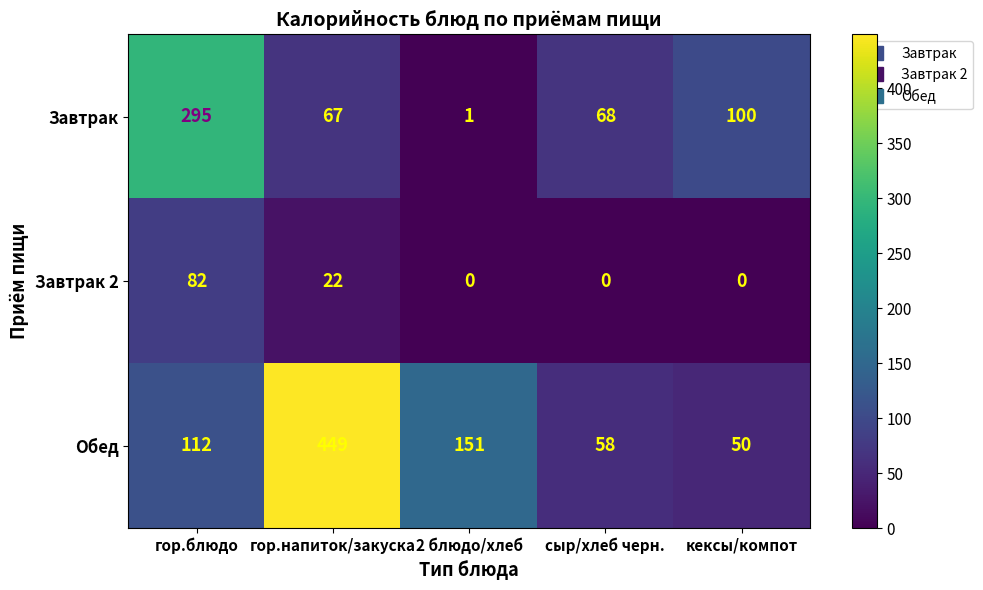

What is the highest value of the Завтрак 2 series?

82